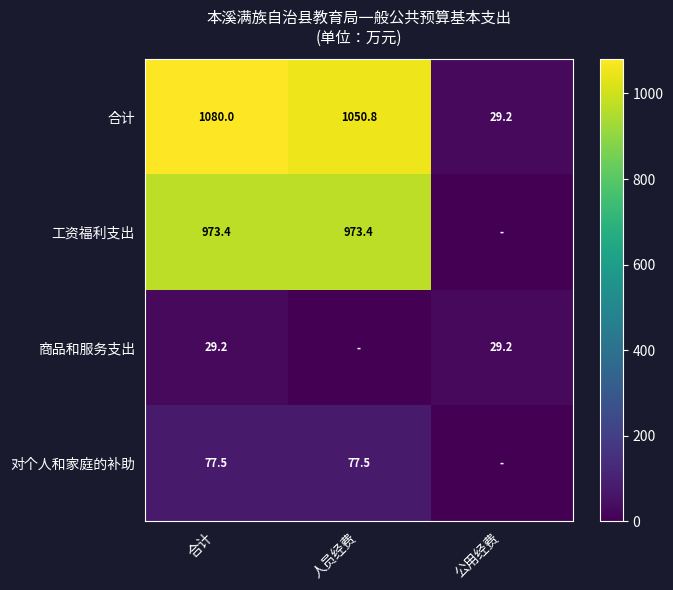

At which label does 合计 first exceed 1050?

合计